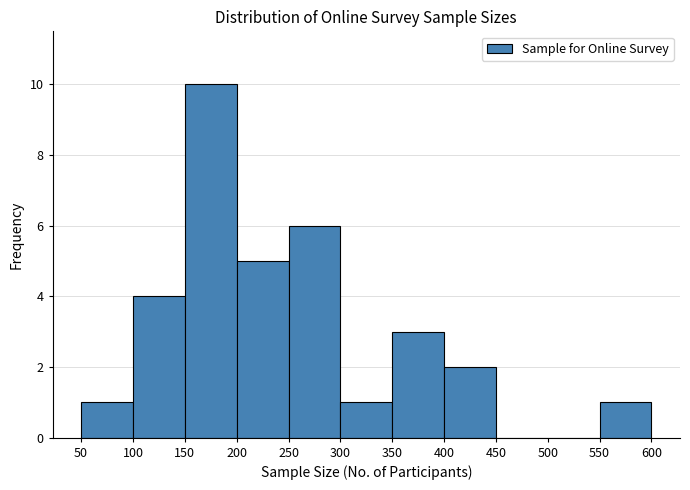

What is the height of the bar covering 300 to 350 on the x-axis? The values are not printed on the chart, so give them approximately, as read against the axis.

1